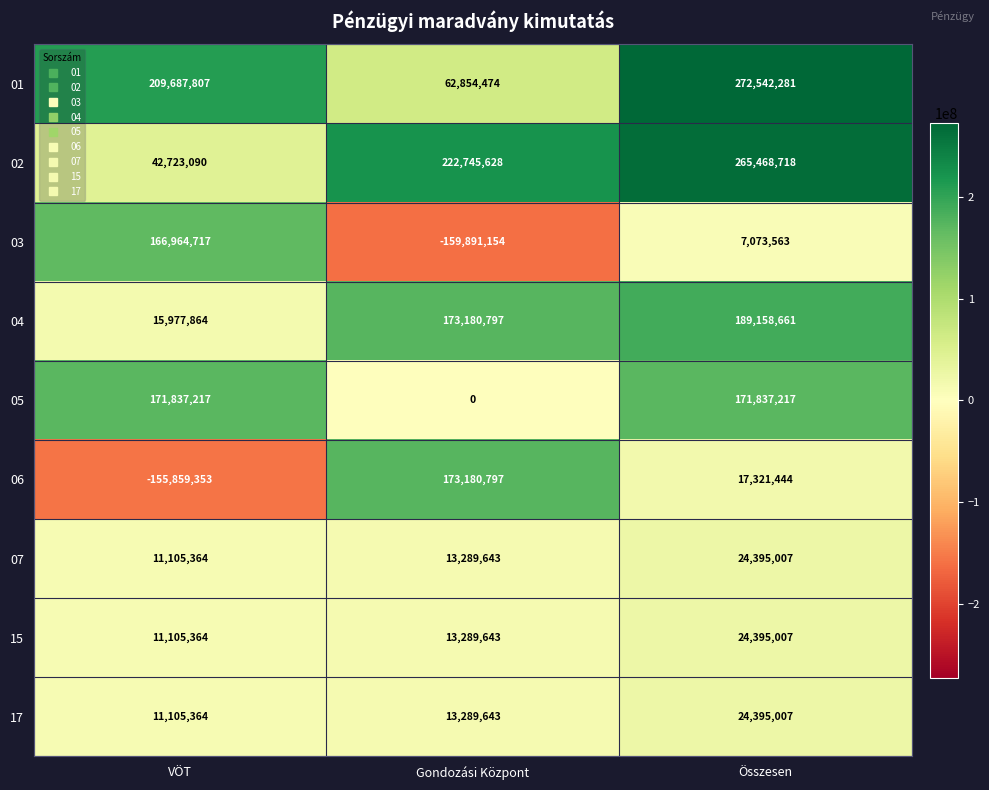

The 04 series shows 173180797 at Gondozási Központ. True or false?

True